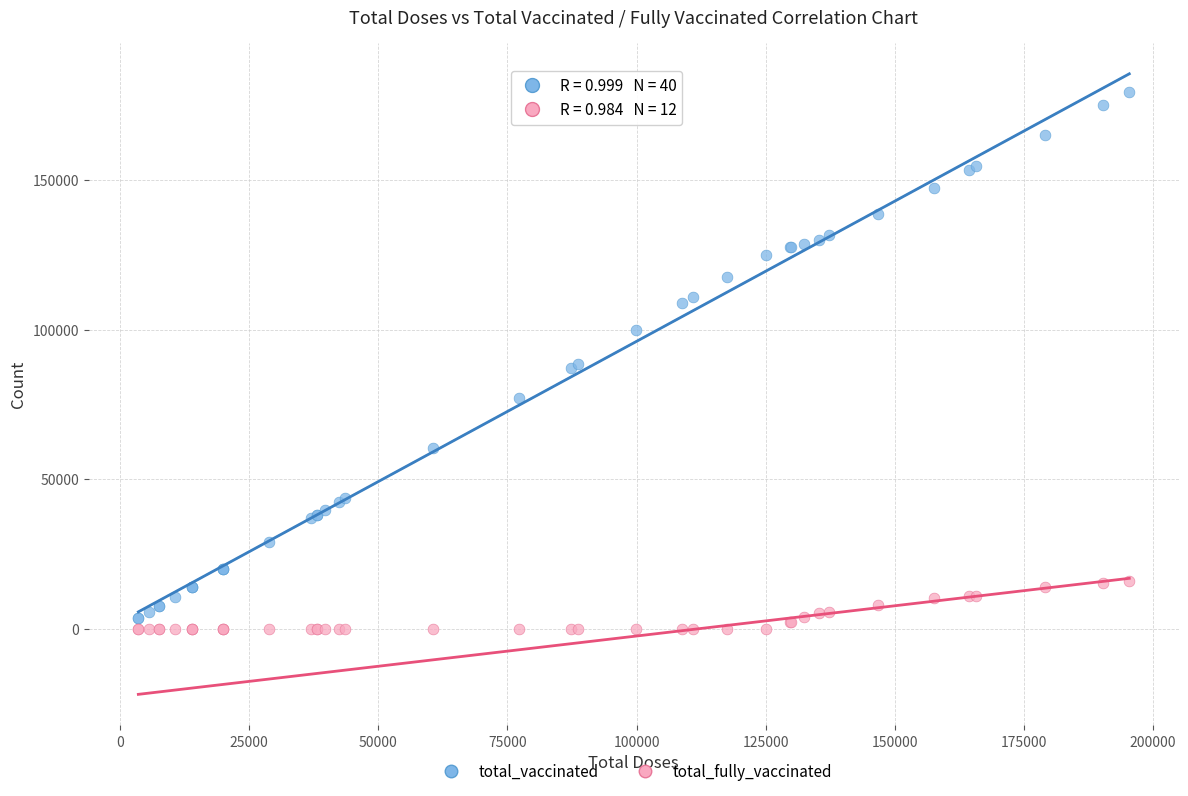

Which series contains the highest Y value?

total_vaccinated